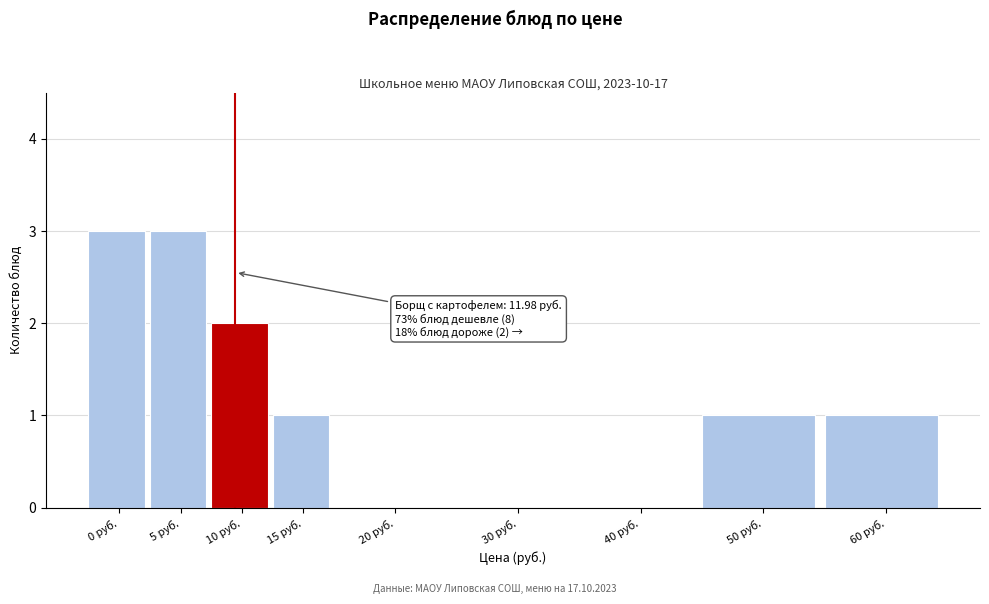

Reading right to left, what are all the values shown in this chart?

60 руб.=1	50 руб.=1	40 руб.=0	30 руб.=0	20 руб.=0	15 руб.=1	10 руб.=2	5 руб.=3	0 руб.=3